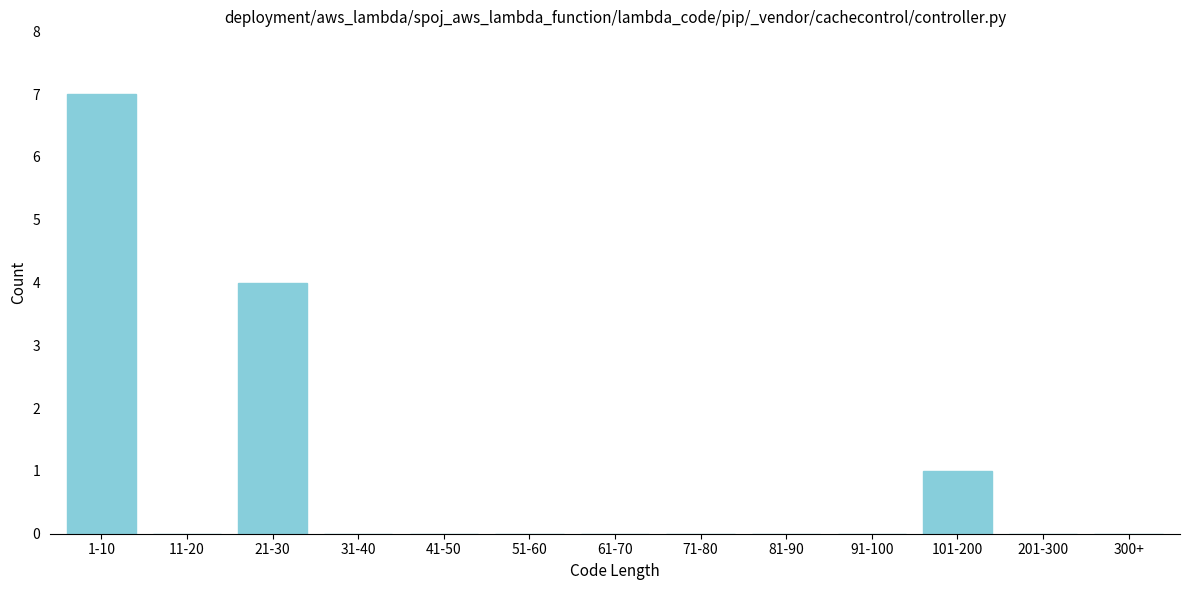

Reading right to left, what are all the values shown in this chart?

300+=0	201-300=0	101-200=1	91-100=0	81-90=0	71-80=0	61-70=0	51-60=0	41-50=0	31-40=0	21-30=4	11-20=0	1-10=7